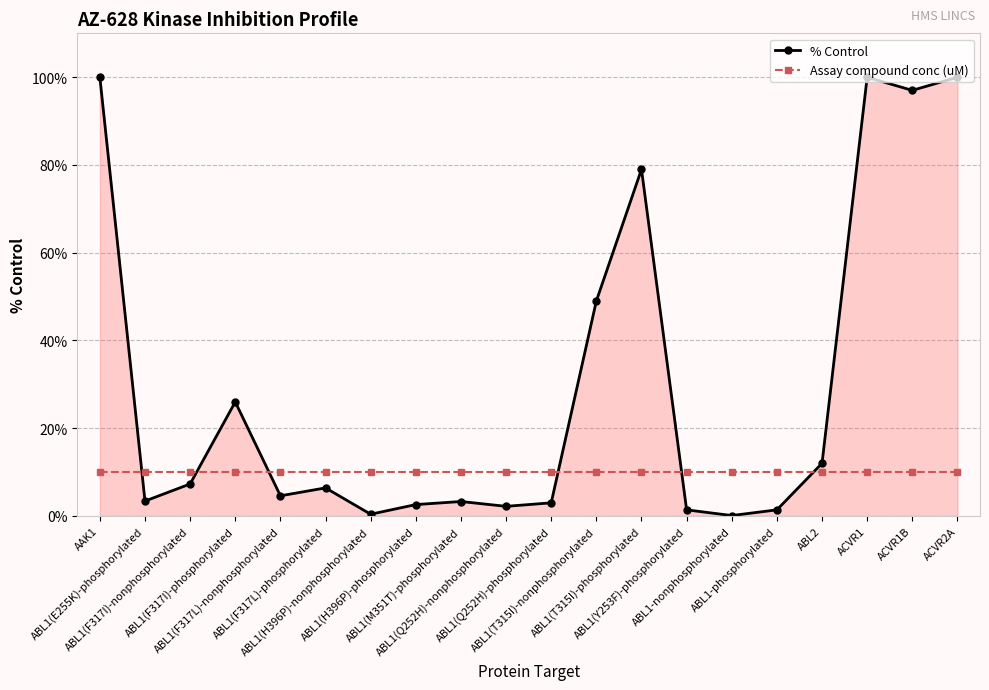

Which series has the widest spread of values?

% Control